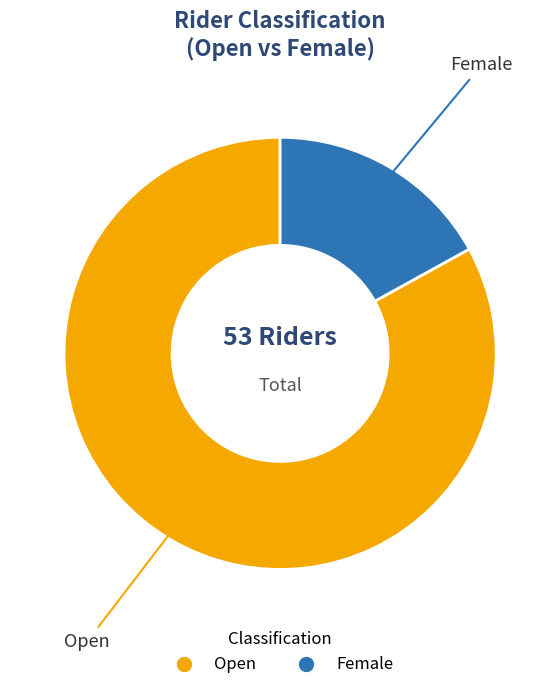

Does Female account for over 50% of the chart?

No